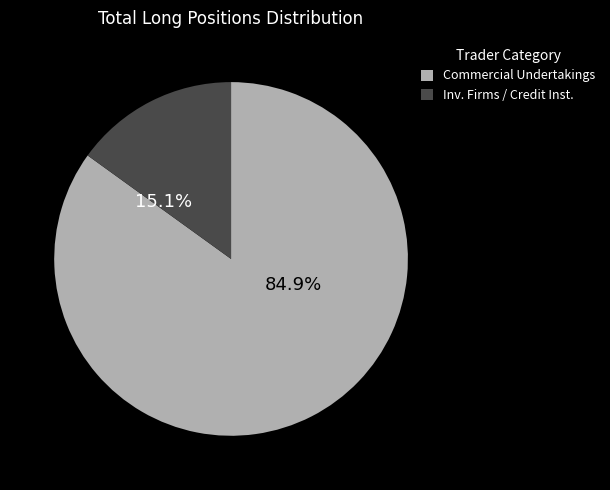

Rank the categories by value from lowest to highest.

Inv. Firms / Credit Inst., Commercial Undertakings